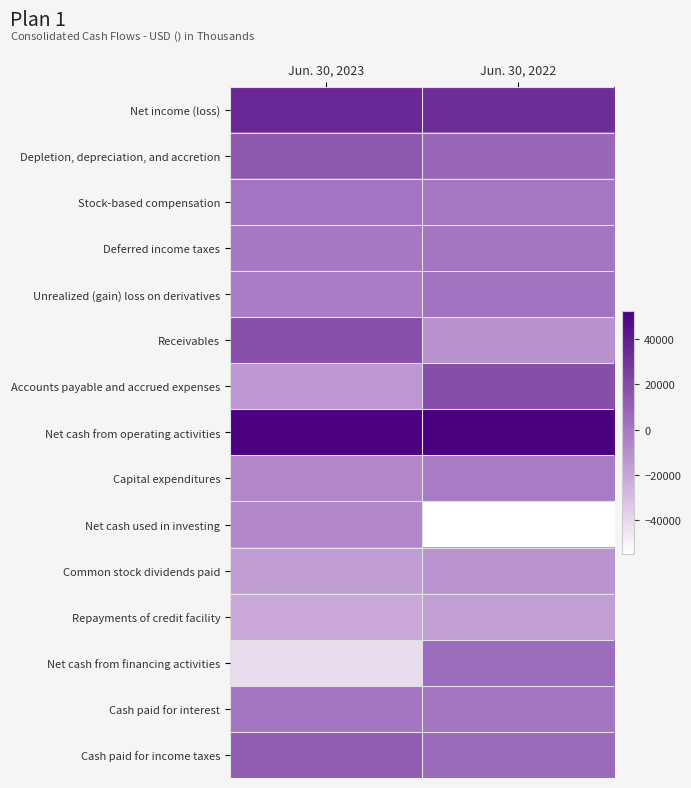

Which series has the largest total across all categories?

Net cash from operating activities